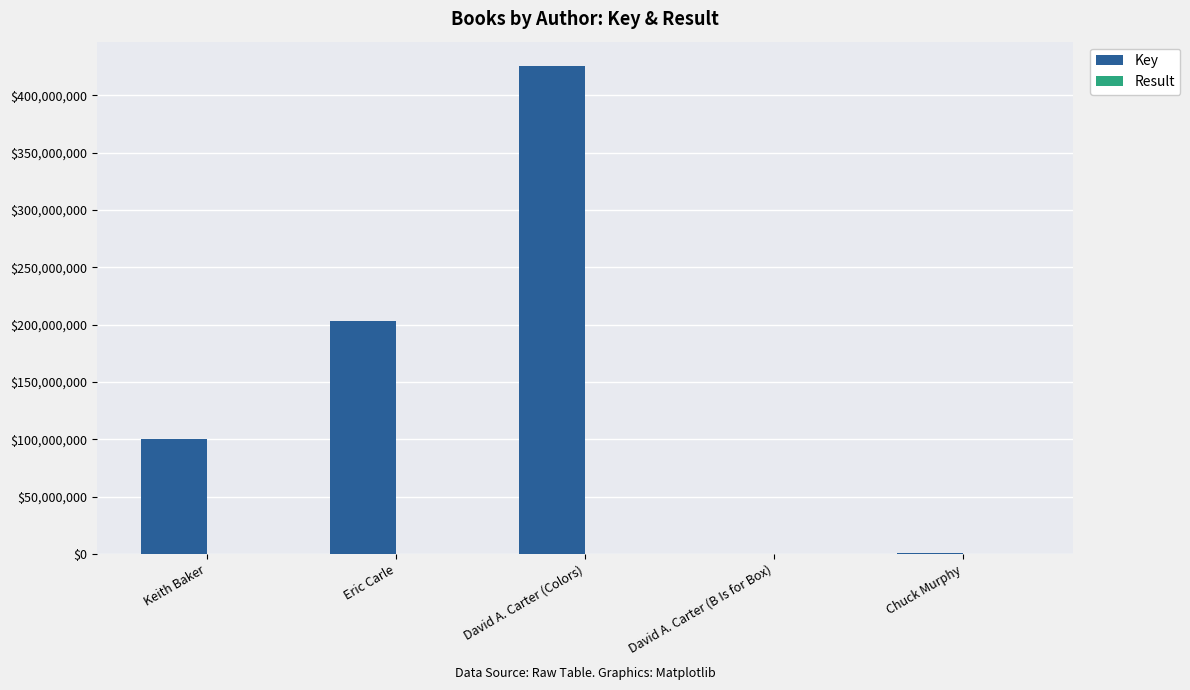

Which series has the largest total across all categories?

Key